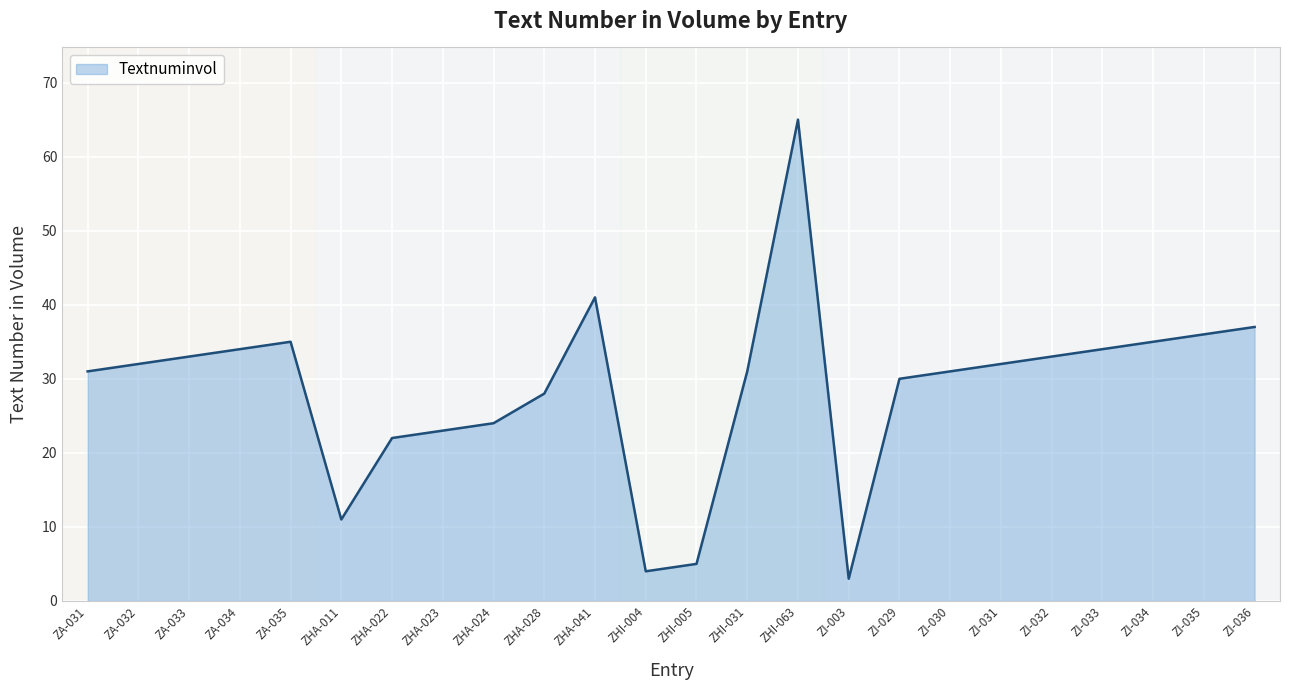

At which category does the chart reach its peak across all series?

ZHI-063